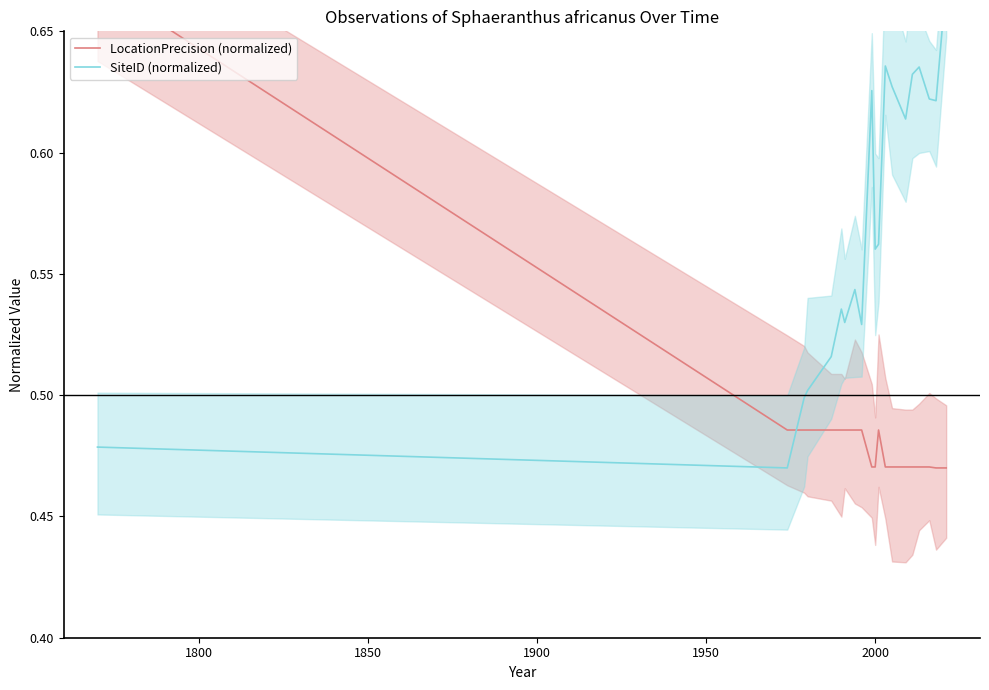

How many categories are shown in the chart?

20